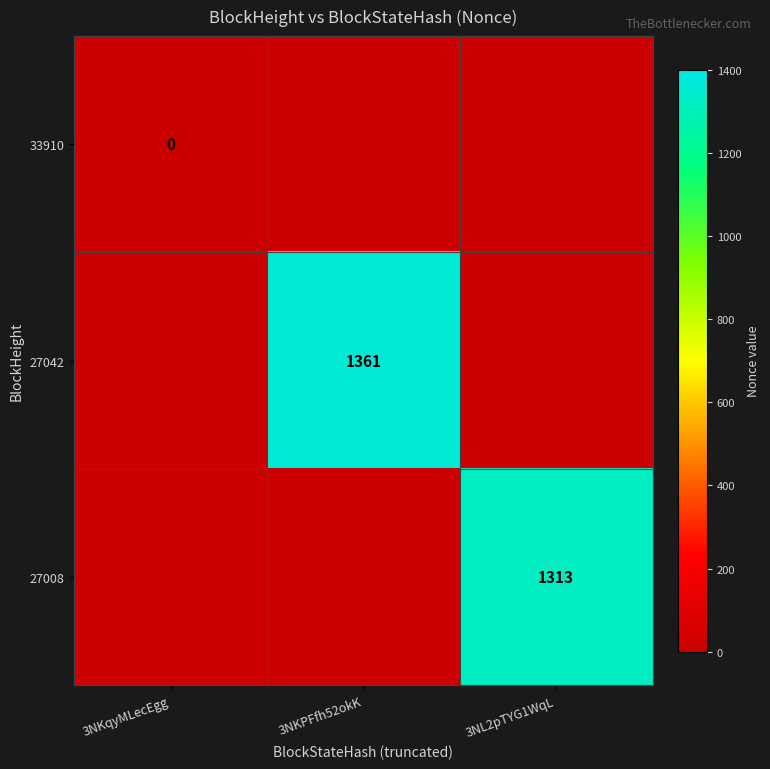

The value of 27042 at 3NKPFfh52okK is 2449. True or false?

False